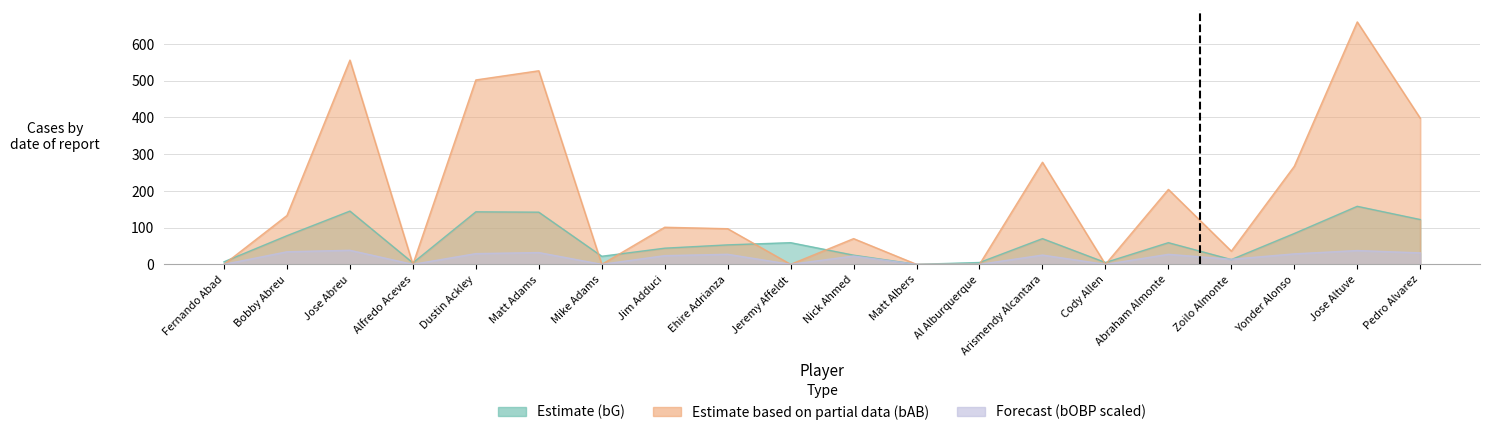

Reading left to right, what are all the values shown in this chart?

Estimate (bG): Fernando Abad=7.0	Bobby Abreu=78.0	Jose Abreu=145.0	Alfredo Aceves=4.0	Dustin Ackley=143.0	Matt Adams=142.0	Mike Adams=22.0	Jim Adduci=44.0	Ehire Adrianza=53.0	Jeremy Affeldt=59.0	Nick Ahmed=25.0	Matt Albers=0.0	Al Alburquerque=5.0	Arismendy Alcantara=70.0	Cody Allen=5.0	Abraham Almonte=59.0	Zoilo Almonte=13.0	Yonder Alonso=84.0	Jose Altuve=158.0	Pedro Alvarez=122.0
Estimate based on partial data (bAB): Fernando Abad=0.0	Bobby Abreu=133.0	Jose Abreu=556.0	Alfredo Aceves=0.0	Dustin Ackley=502.0	Matt Adams=527.0	Mike Adams=0.0	Jim Adduci=101.0	Ehire Adrianza=97.0	Jeremy Affeldt=0.0	Nick Ahmed=70.0	Matt Albers=0.0	Al Alburquerque=0.0	Arismendy Alcantara=278.0	Cody Allen=0.0	Abraham Almonte=204.0	Zoilo Almonte=36.0	Yonder Alonso=267.0	Jose Altuve=660.0	Pedro Alvarez=398.0
Forecast (bOBP scaled): Fernando Abad=0.0	Bobby Abreu=34.2	Jose Abreu=38.3	Alfredo Aceves=0.0	Dustin Ackley=29.2	Matt Adams=32.1	Mike Adams=0.0	Jim Adduci=23.7	Ehire Adrianza=27.4	Jeremy Affeldt=0.0	Nick Ahmed=22.7	Matt Albers=0.0	Al Alburquerque=0.0	Arismendy Alcantara=25.3	Cody Allen=0.0	Abraham Almonte=27.3	Zoilo Almonte=13.9	Yonder Alonso=28.5	Jose Altuve=37.6	Pedro Alvarez=31.2